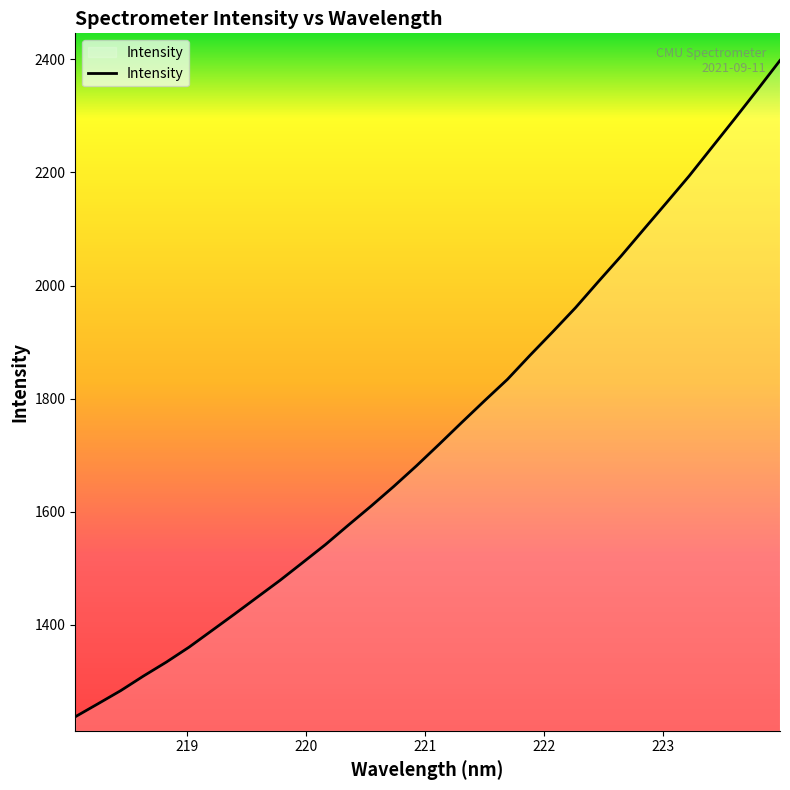

How many series are shown in this chart?

1